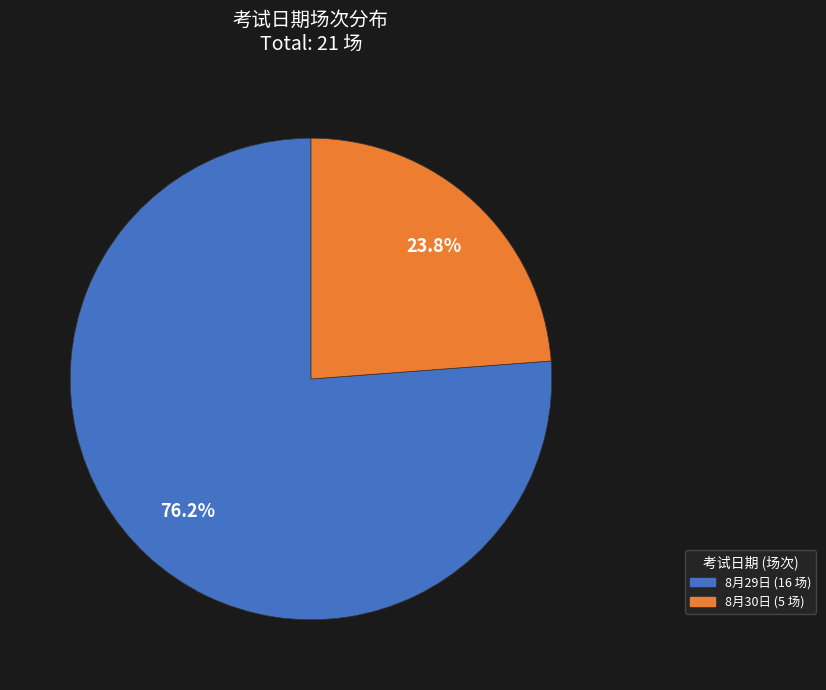

How much of the chart is everything except 8月30日?

76.2%